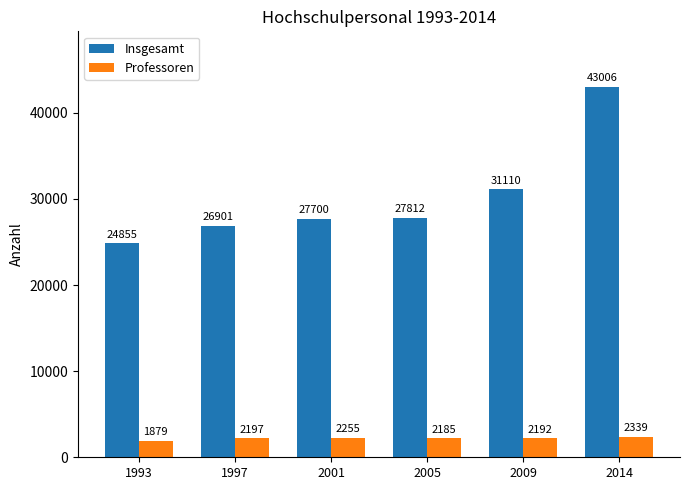

What is the value of the Insgesamt bar at the 5th from the left?

31110